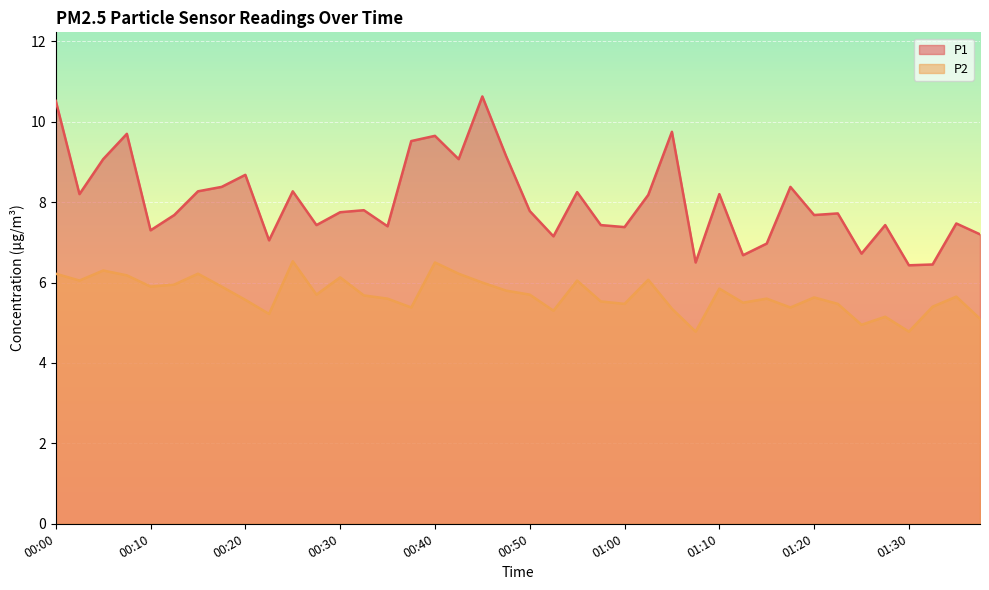

What is the difference between the maximum and minimum values in the P1 series?

4.2